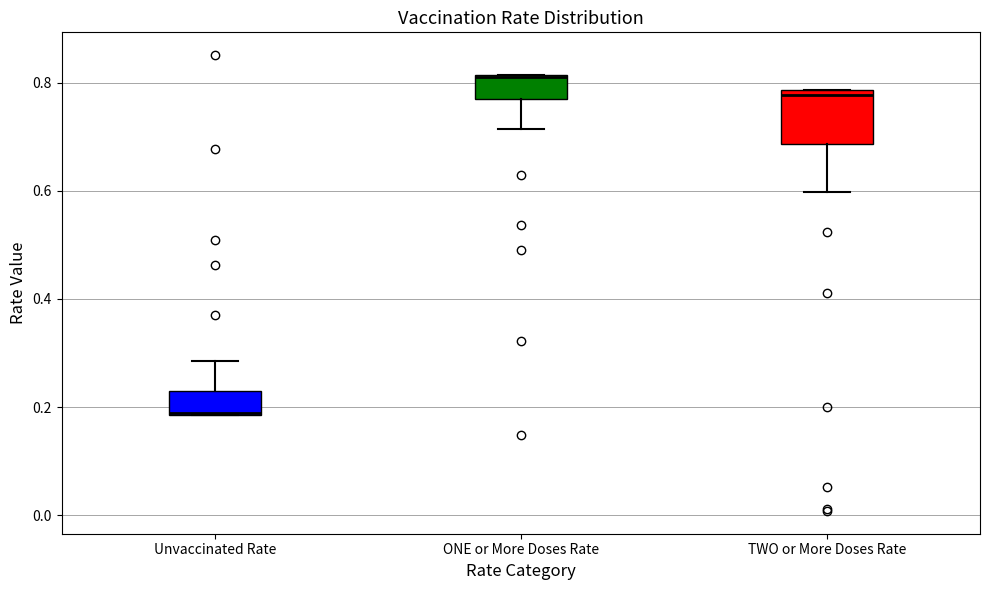

Where does the lower whisker of the box for ONE or More Doses Rate end on the y-axis? The values are not printed on the chart, so give them approximately, as read against the axis.

0.72